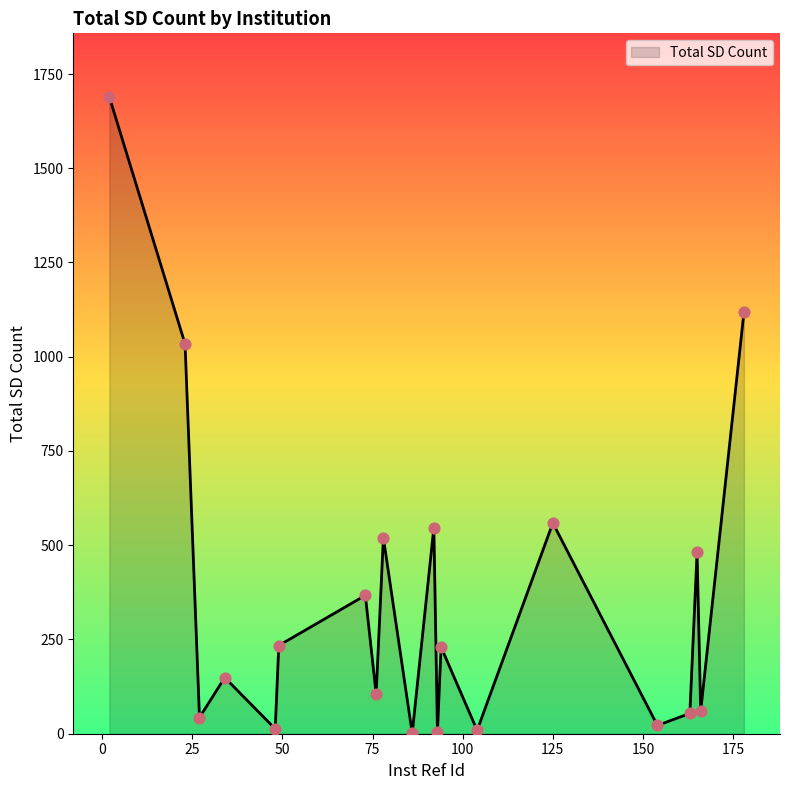

What is the greatest value displayed?

1689